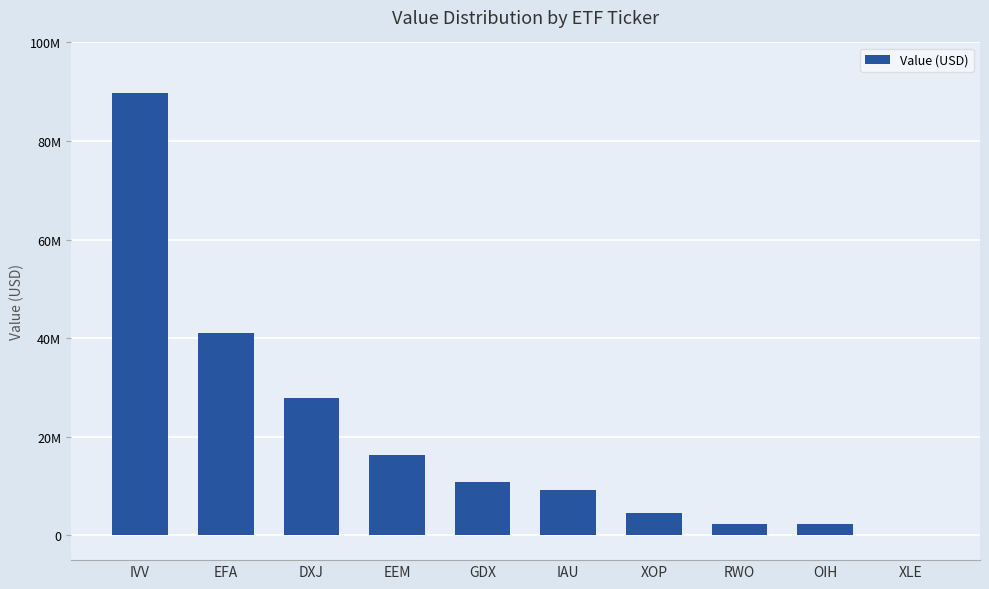

What is the difference between the maximum and minimum values?

89683000